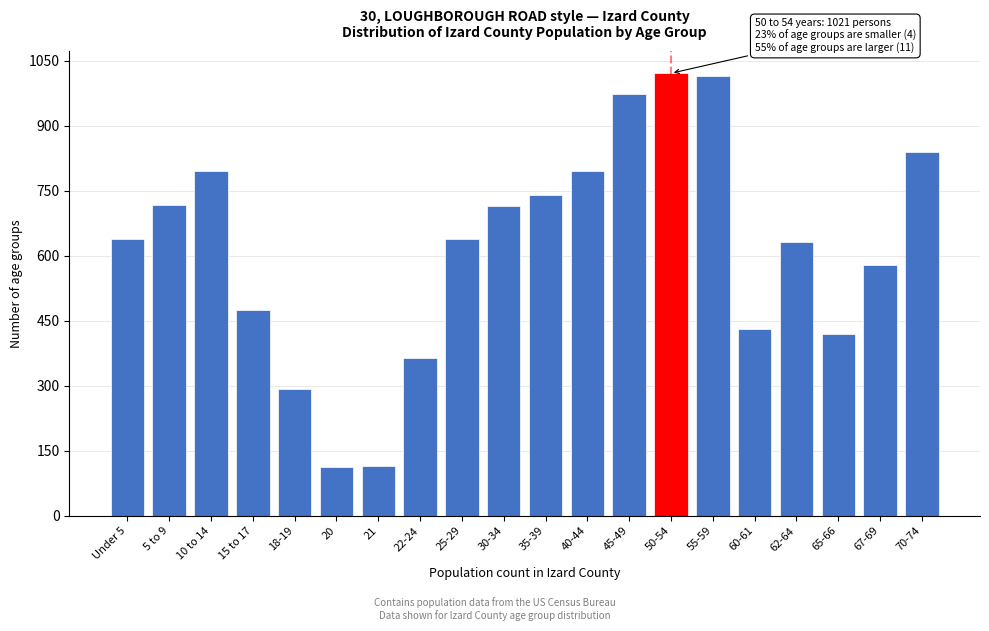

Where is the data nearest to the value 566?

67-69